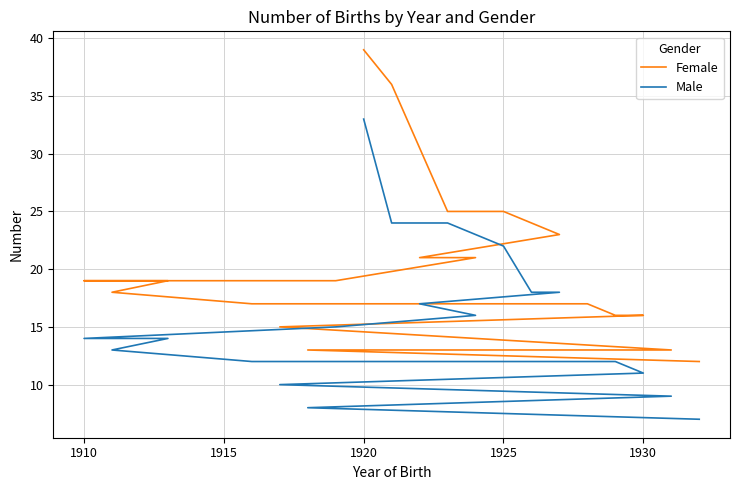

At how many categories does at least one series exceed 37?

1